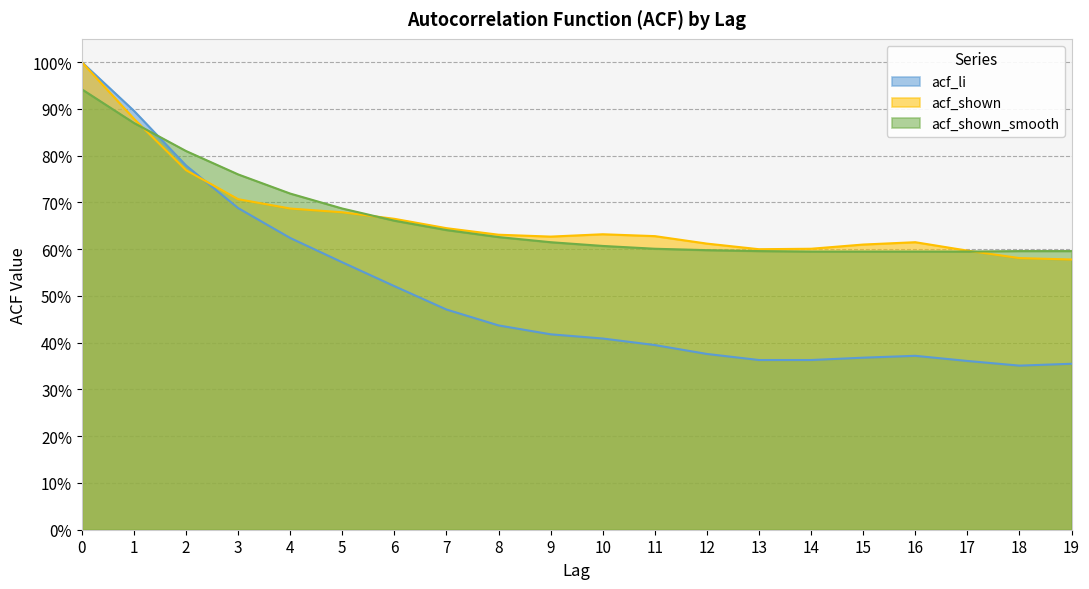

What is the maximum value shown in the chart?

1.0